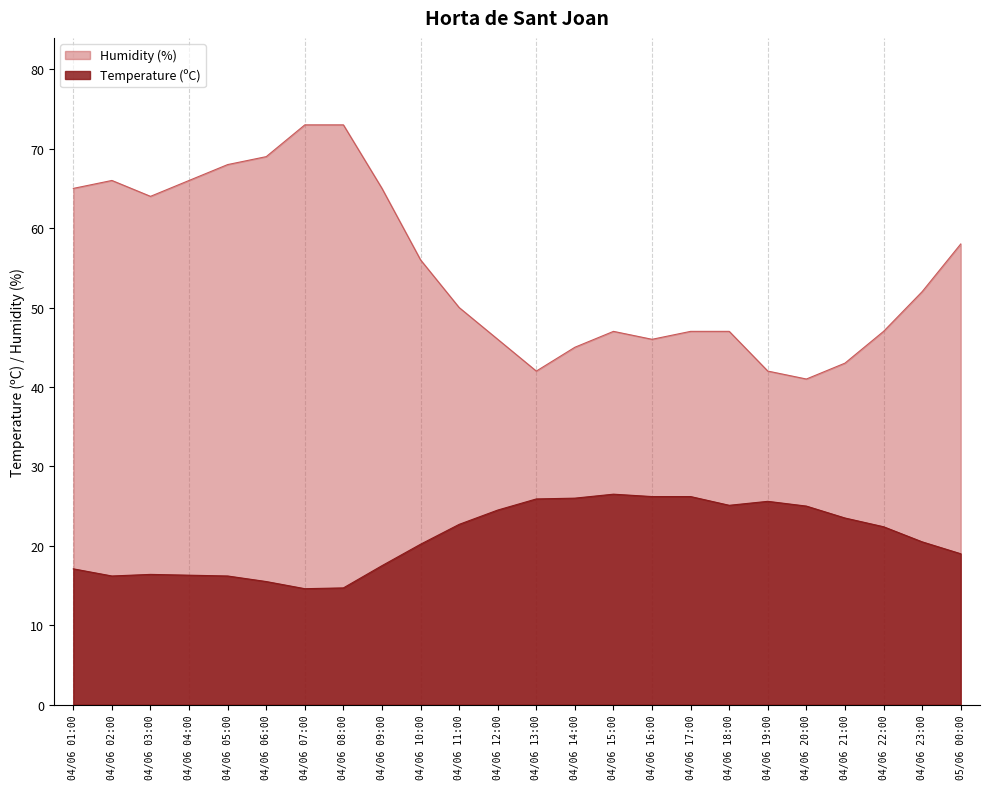

What is the sum of the Humidity (%) values at 04/06 01:00 and 04/06 22:00?

112.0